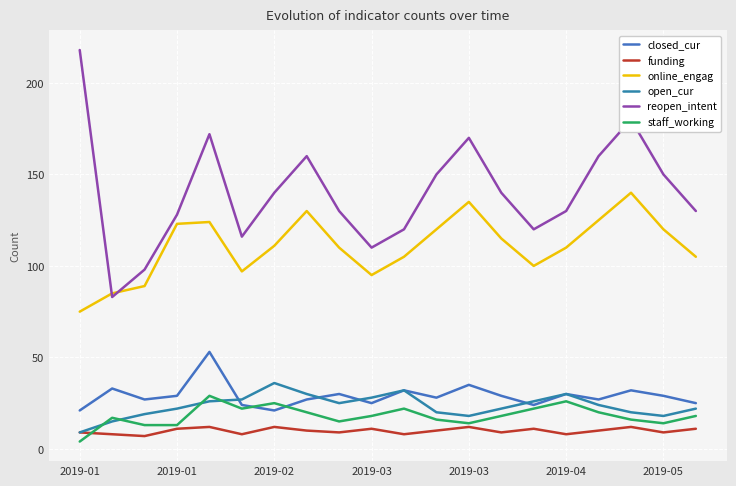

How many lines are shown in the chart?

6